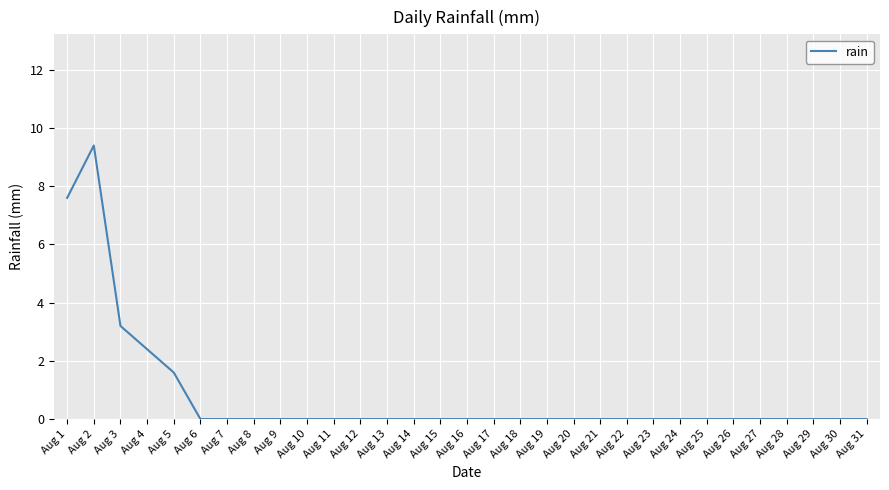

The chart shows a value of 2.6 at Aug 5. True or false?

False